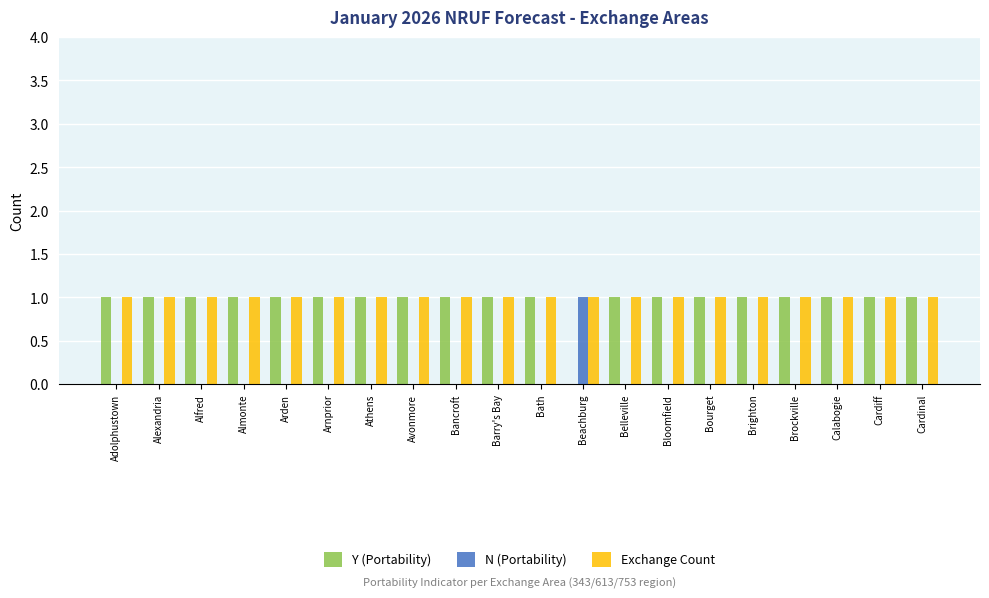

Count the number of data series in this chart.

3